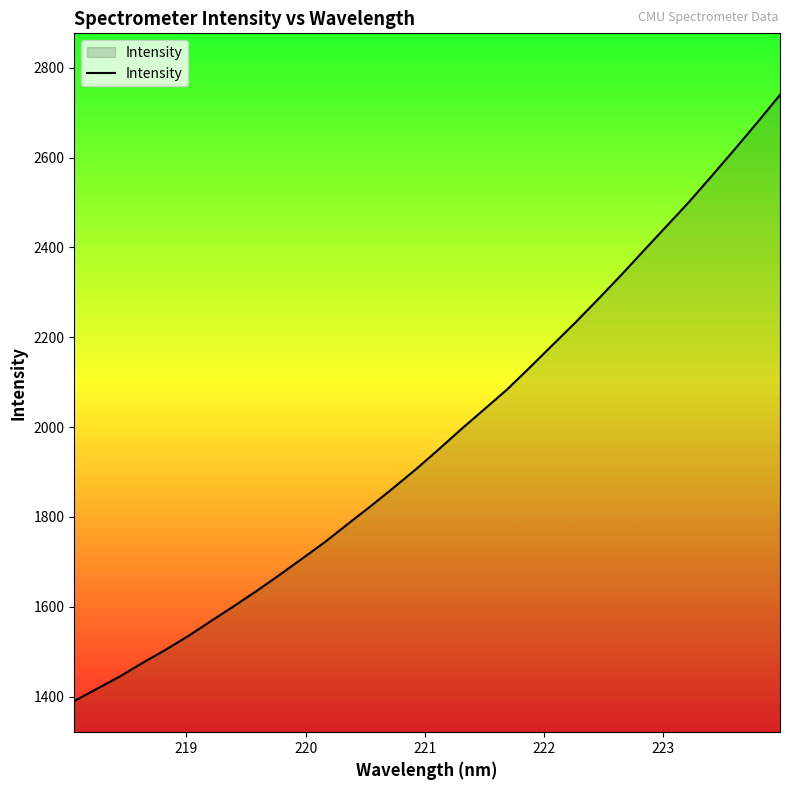

Count the number of data series in this chart.

1